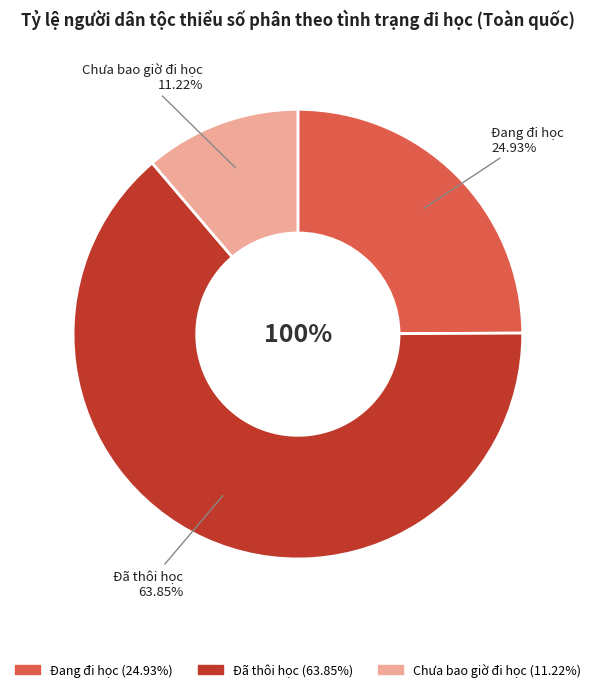

Combined, what portion of the pie is Đã thôi học and Chưa bao giờ đi học?

75.1%